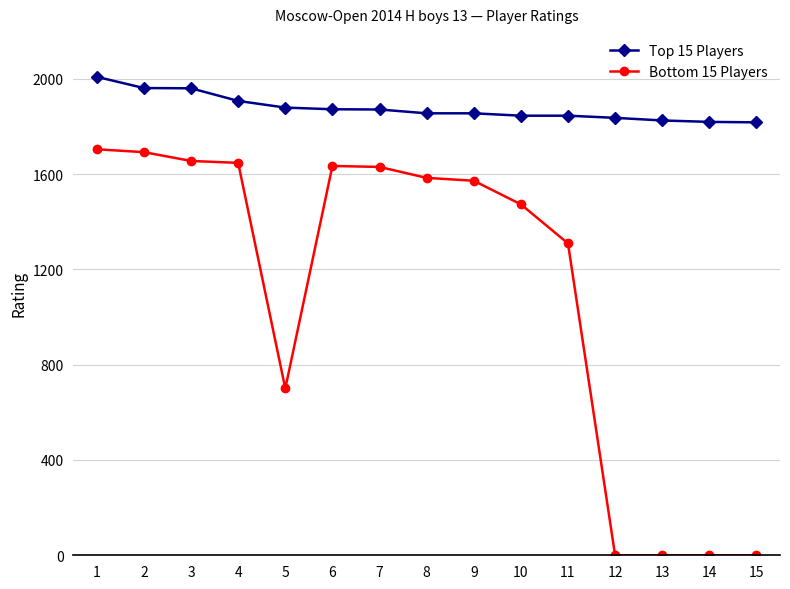

List the series in order of their peak value, lowest first.

Bottom 15 Players, Top 15 Players